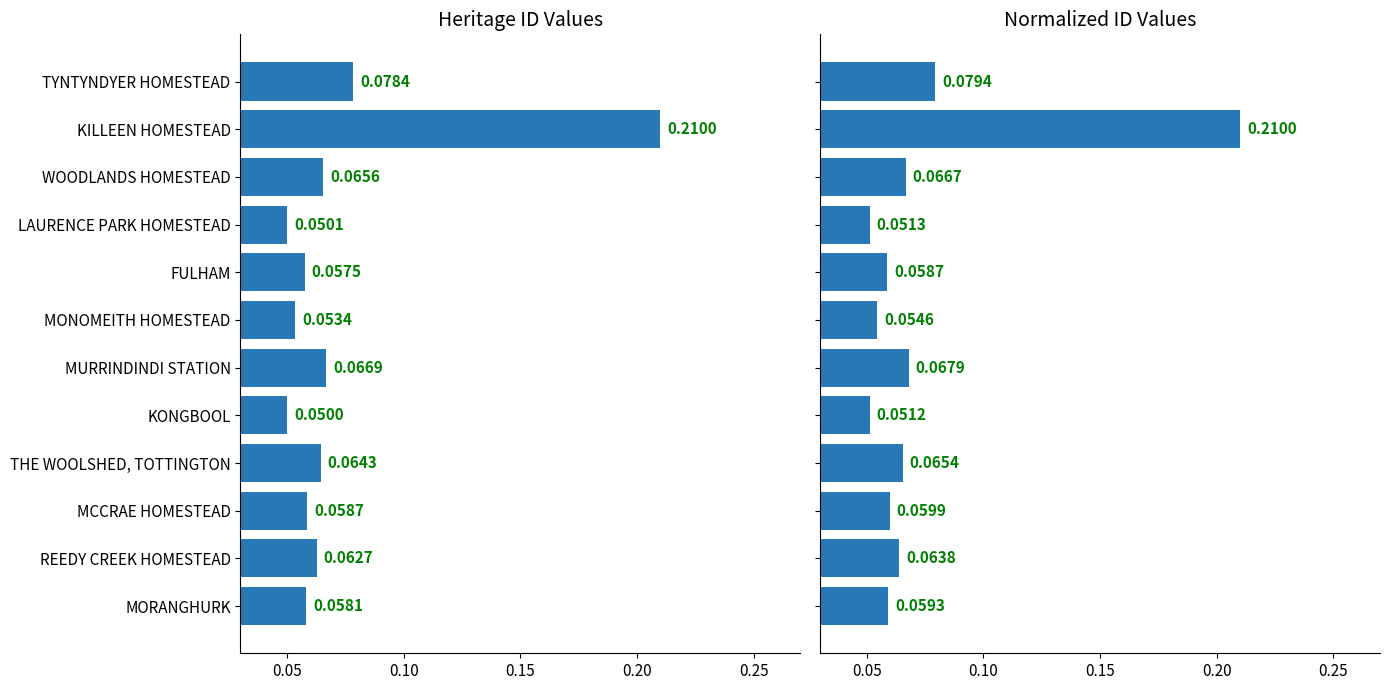

Which series has the largest total across all categories?

ID (normalized)